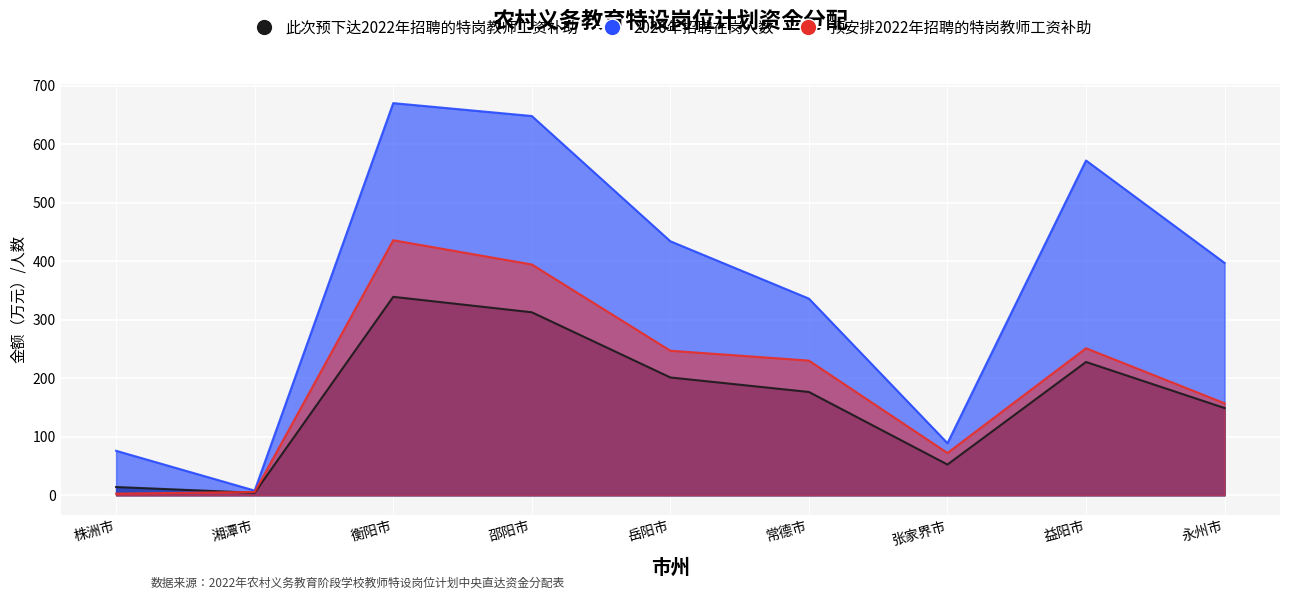

Which category has the lowest value in the 预安排2022年招聘的特岗教师工资补助 series?

株洲市